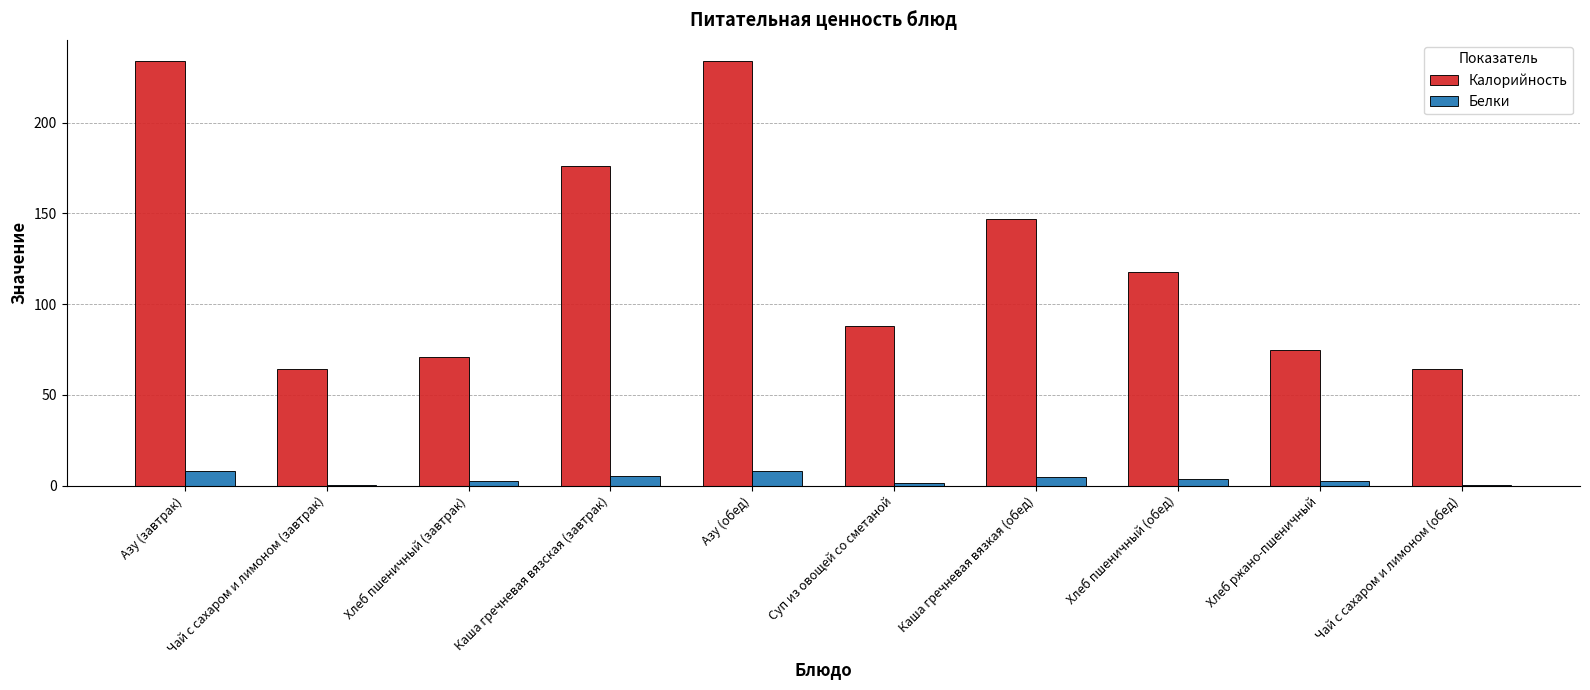

What is the sum of all Калорийность values?

1271.0